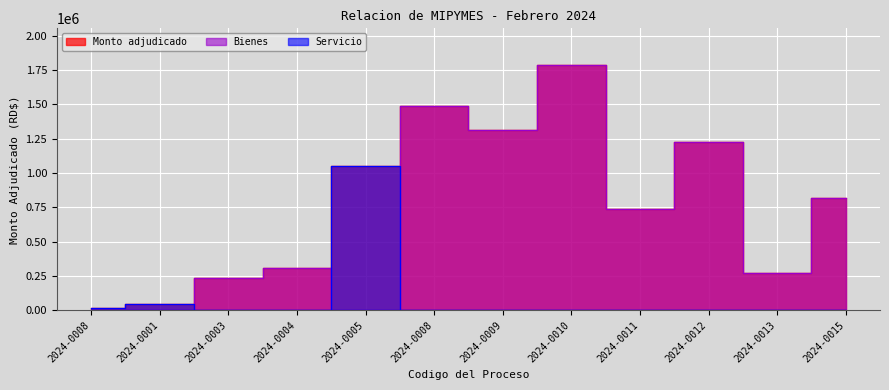

How many data points does each series have?

12